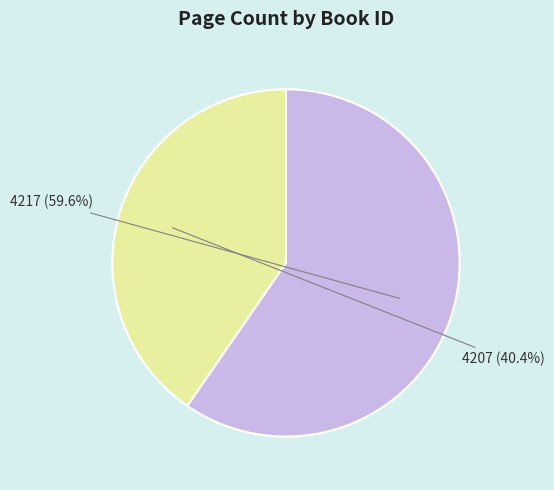

Rank the categories by value from lowest to highest.

4207, 4217